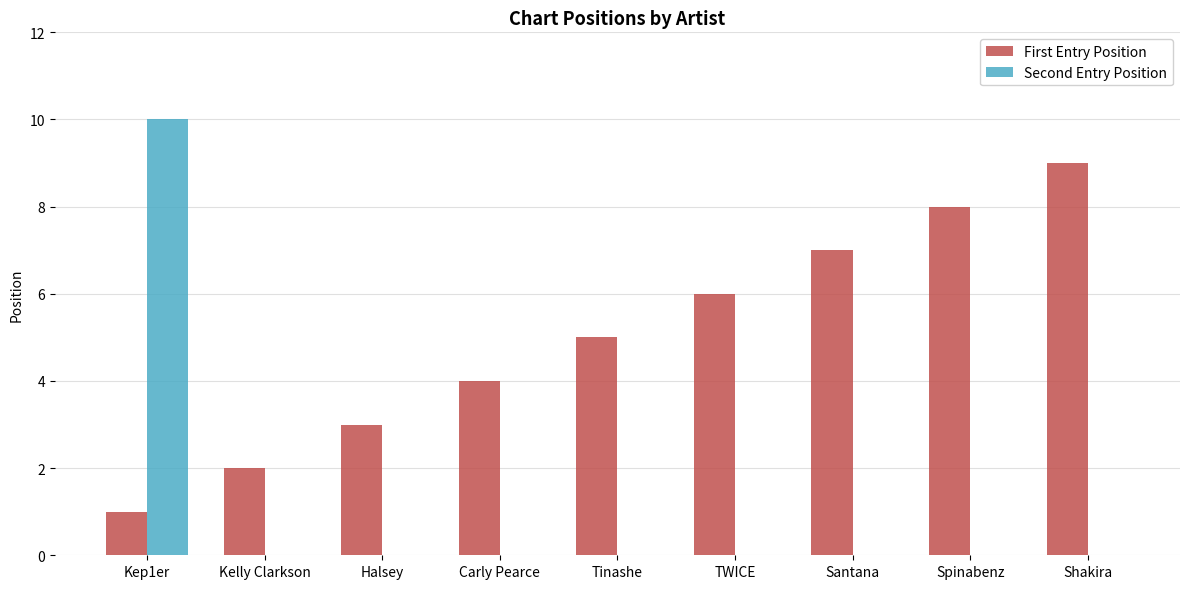

Which series changed the most between Halsey and Spinabenz?

First Entry Position